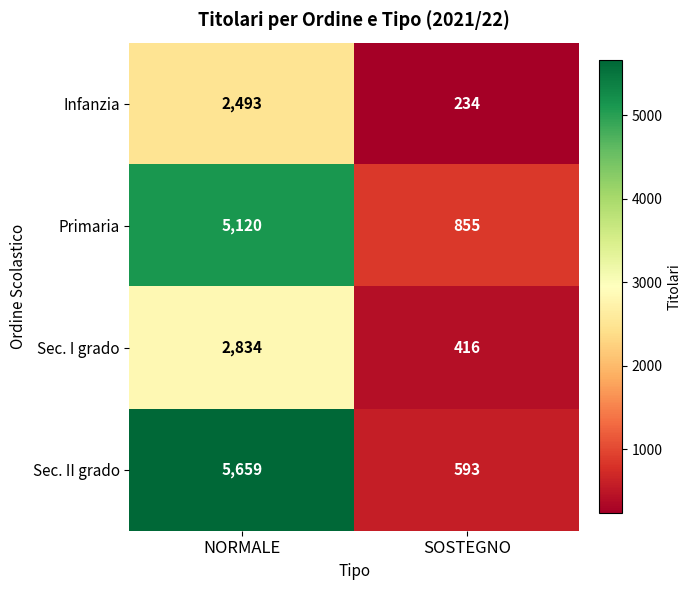

Where is Infanzia nearest to the value 1363?

SOSTEGNO